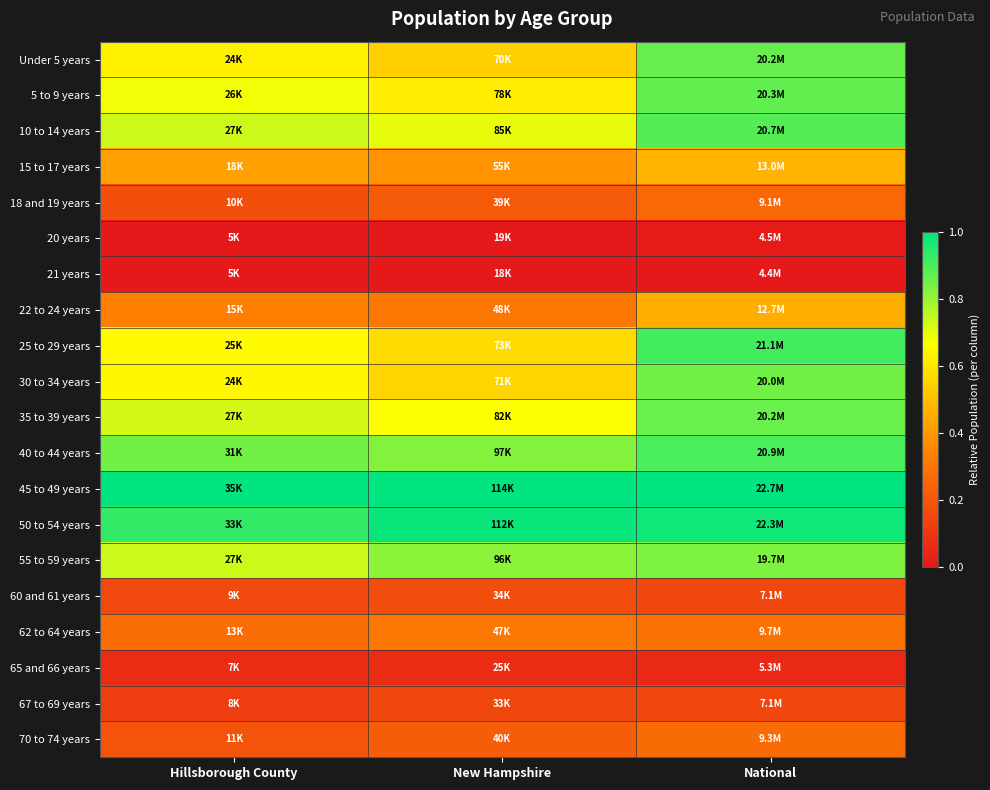

Reading right to left, transcribe all the data shown in this chart.

Under 5 years: National=0.9	New Hampshire=0.5	Hillsborough County=0.6
5 to 9 years: National=0.9	New Hampshire=0.6	Hillsborough County=0.7
10 to 14 years: National=0.9	New Hampshire=0.7	Hillsborough County=0.7
15 to 17 years: National=0.5	New Hampshire=0.4	Hillsborough County=0.4
18 and 19 years: National=0.3	New Hampshire=0.2	Hillsborough County=0.2
20 years: National=0.0	New Hampshire=0.0	Hillsborough County=0.0
21 years: National=0.0	New Hampshire=0.0	Hillsborough County=0.0
22 to 24 years: National=0.5	New Hampshire=0.3	Hillsborough County=0.3
25 to 29 years: National=0.9	New Hampshire=0.6	Hillsborough County=0.7
30 to 34 years: National=0.9	New Hampshire=0.6	Hillsborough County=0.6
35 to 39 years: National=0.9	New Hampshire=0.7	Hillsborough County=0.7
40 to 44 years: National=0.9	New Hampshire=0.8	Hillsborough County=0.9
45 to 49 years: National=1.0	New Hampshire=1.0	Hillsborough County=1.0
50 to 54 years: National=1.0	New Hampshire=1.0	Hillsborough County=0.9
55 to 59 years: National=0.8	New Hampshire=0.8	Hillsborough County=0.7
60 and 61 years: National=0.2	New Hampshire=0.2	Hillsborough County=0.2
62 to 64 years: National=0.3	New Hampshire=0.3	Hillsborough County=0.3
65 and 66 years: National=0.1	New Hampshire=0.1	Hillsborough County=0.1
67 to 69 years: National=0.2	New Hampshire=0.1	Hillsborough County=0.1
70 to 74 years: National=0.3	New Hampshire=0.2	Hillsborough County=0.2